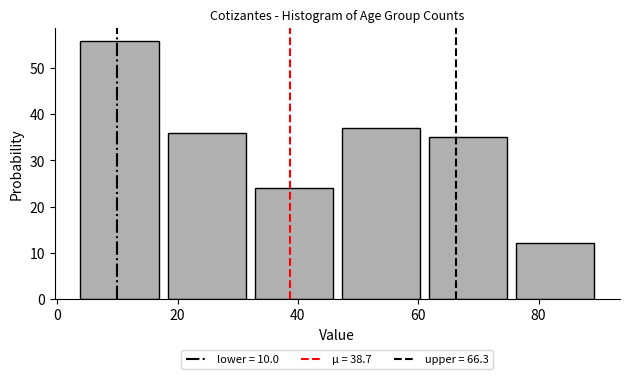

Which range on the x-axis has the tallest bar?

4 to 18